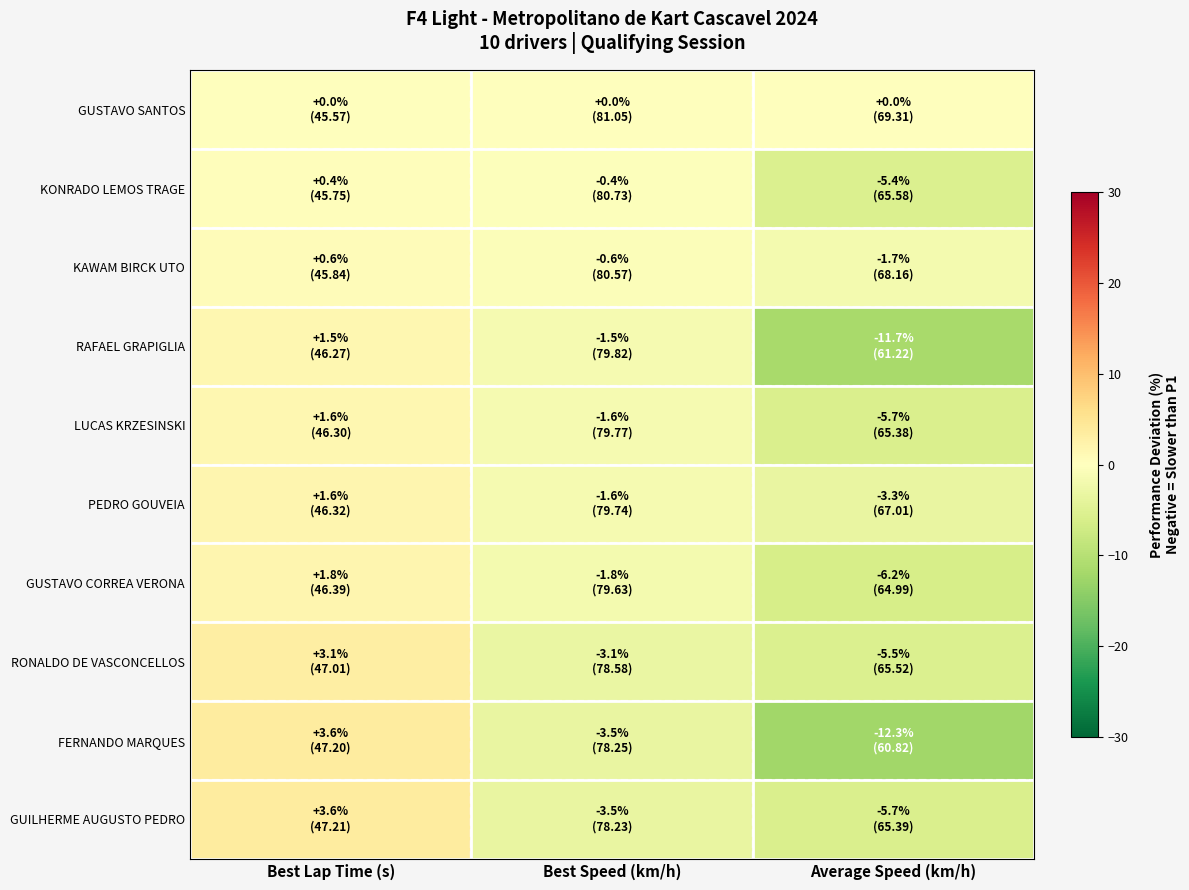

Rank the series at Best Speed (km/h) from highest to lowest value.

GUSTAVO SANTOS, KONRADO LEMOS TRAGE, KAWAM BIRCK UTO, RAFAEL GRAPIGLIA, LUCAS KRZESINSKI, PEDRO GOUVEIA, GUSTAVO CORREA VERONA, RONALDO DE VASCONCELLOS, FERNANDO MARQUES, GUILHERME AUGUSTO PEDRO